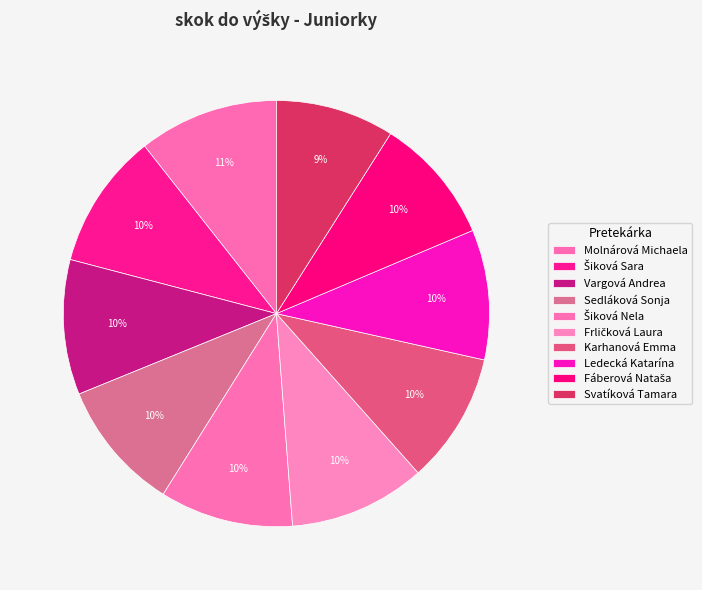

How many slices are in this pie chart?

10